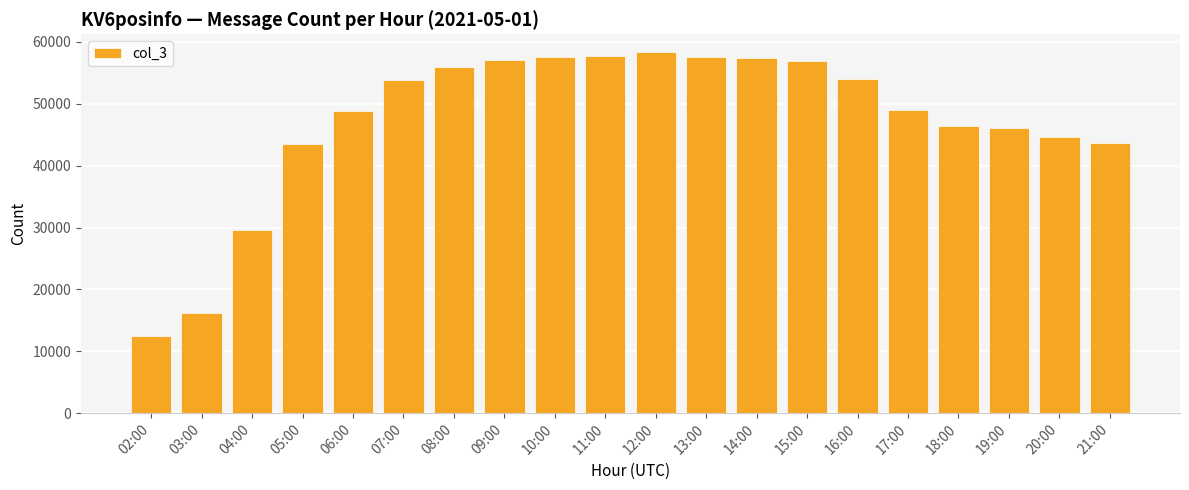

What value does the data have at 19:00, to the nearest 10?

46020